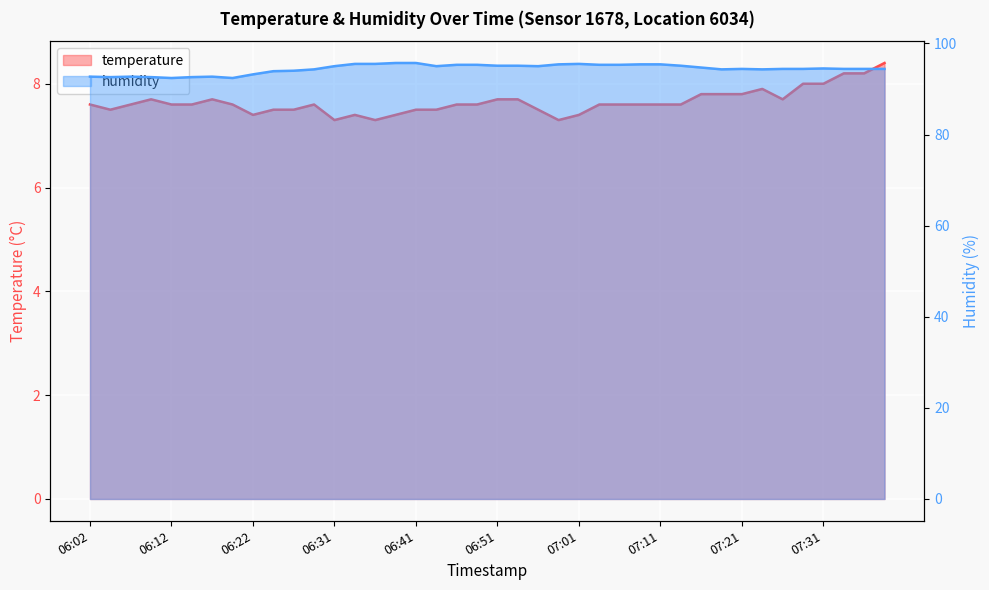

Rank the categories by temperature value from highest to lowest.

07:38, 07:33, 07:35, 07:28, 07:31, 07:23, 07:16, 07:18, 07:21, 06:09, 06:17, 06:51, 06:54, 07:26, 06:02, 06:07, 06:12, 06:14, 06:19, 06:29, 06:46, 06:49, 07:03, 07:06, 07:08, 07:11, 07:13, 06:04, 06:24, 06:27, 06:41, 06:44, 06:56, 06:22, 06:34, 06:39, 07:01, 06:31, 06:36, 06:59